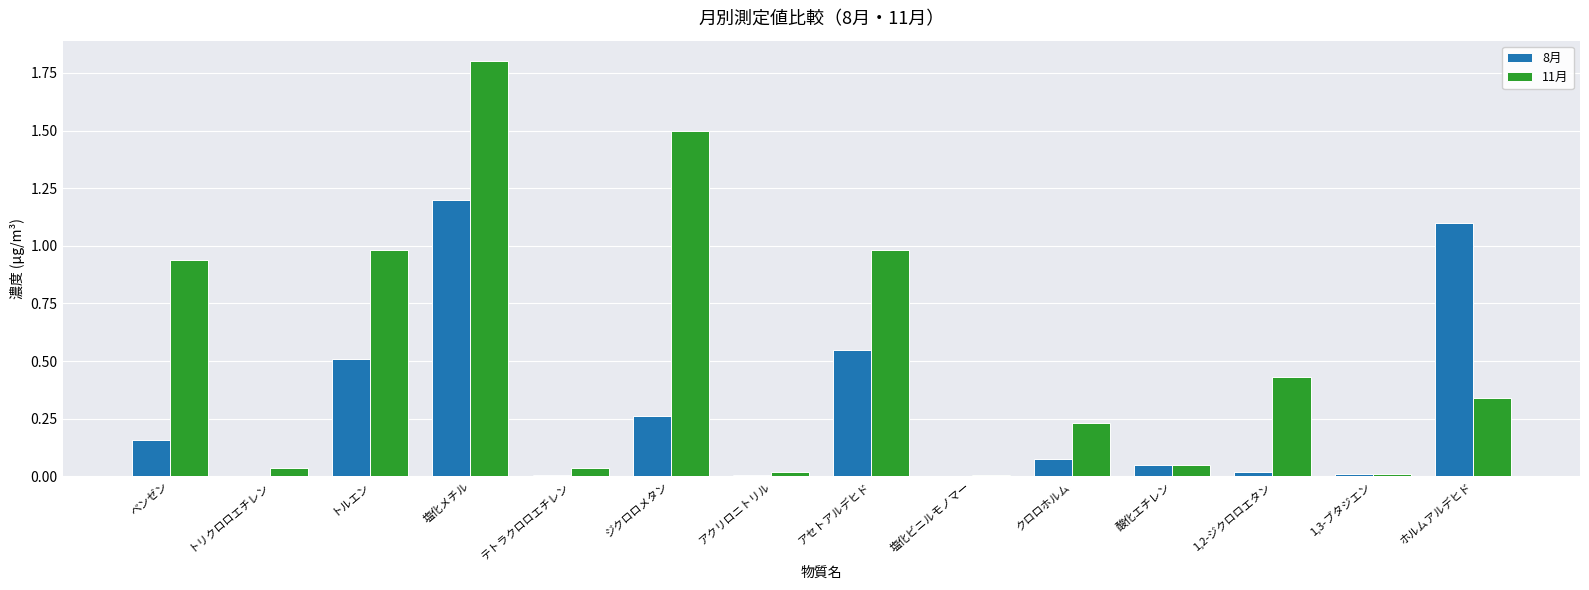

Which series has the largest total across all categories?

11月